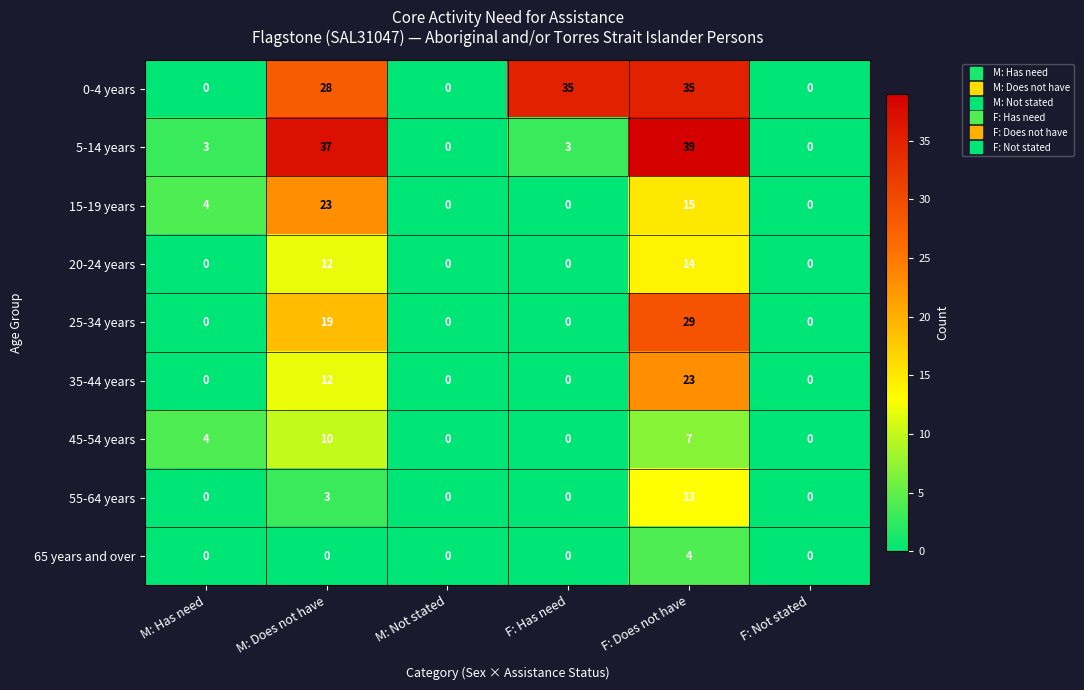

What is the total value across all series at F: Has need?

38